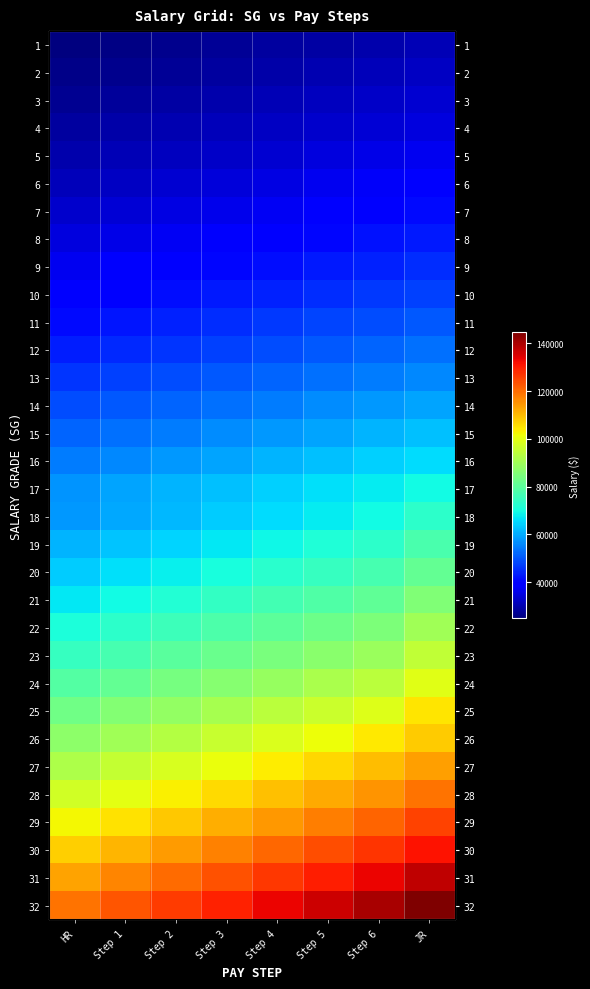

The value of 3 at JR is 44899. True or false?

False